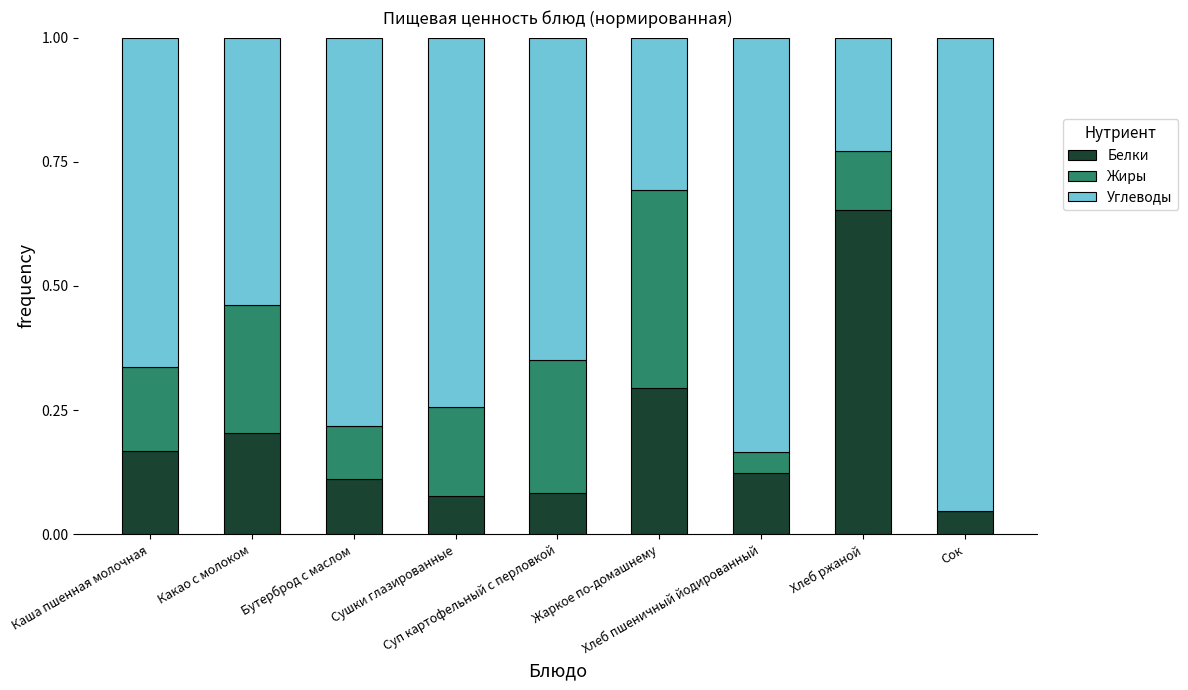

At how many categories does at least one series exceed 0?

9